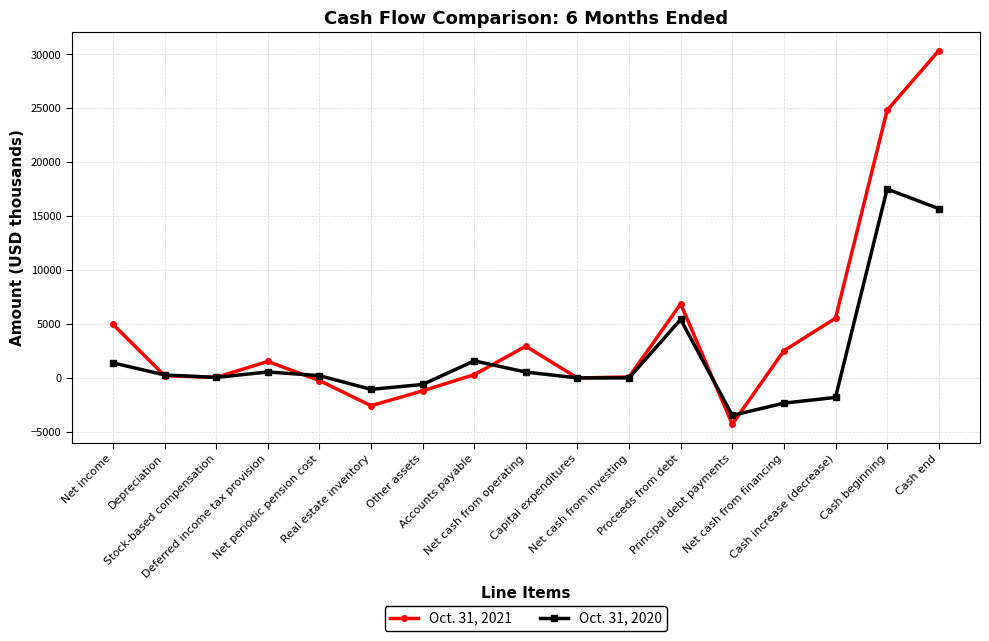

List the series in order of their overall mean, highest first.

Oct. 31, 2021, Oct. 31, 2020